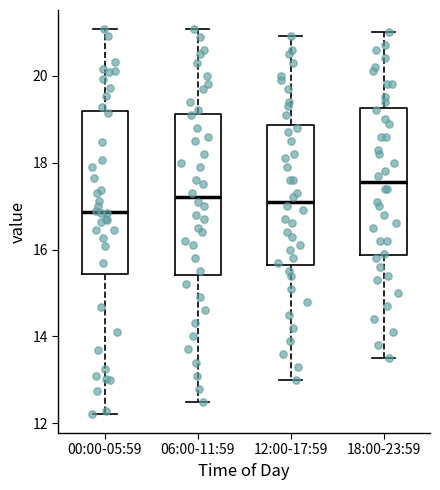

Reading left to right, transcribe this box plot: for each box, give where its median line is, the range the box spans, and where its two whiskers end, as read against the y-axis. The values are not printed on the chart, so give them approximately, as read against the axis.

00:00-05:59: median 16.8, box 15.4 to 19.2, whiskers 12.2 to 21.0
06:00-11:59: median 17.2, box 15.4 to 19.2, whiskers 12.6 to 21.0
12:00-17:59: median 17.2, box 15.6 to 18.8, whiskers 13.0 to 21.0
18:00-23:59: median 17.6, box 15.8 to 19.2, whiskers 13.6 to 21.0